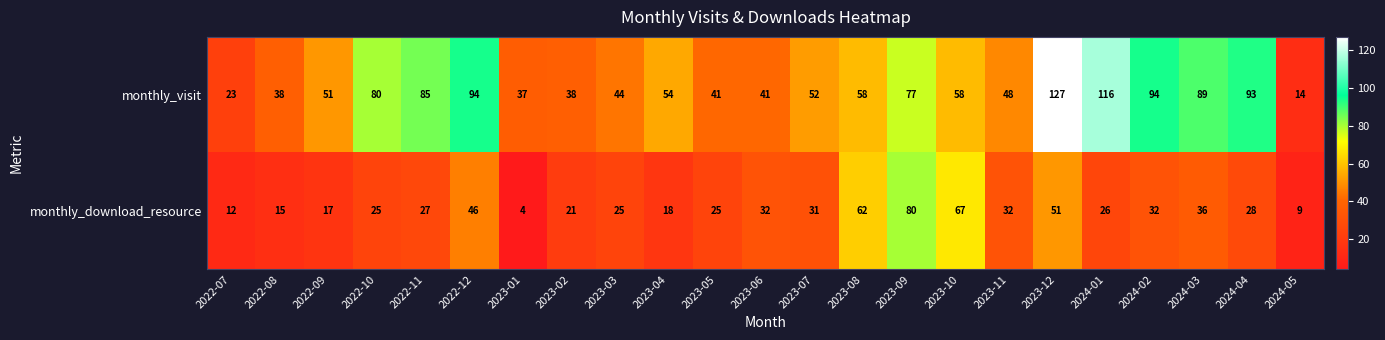

Between 2022-09 and 2023-02, which series saw the biggest shift?

monthly_visit